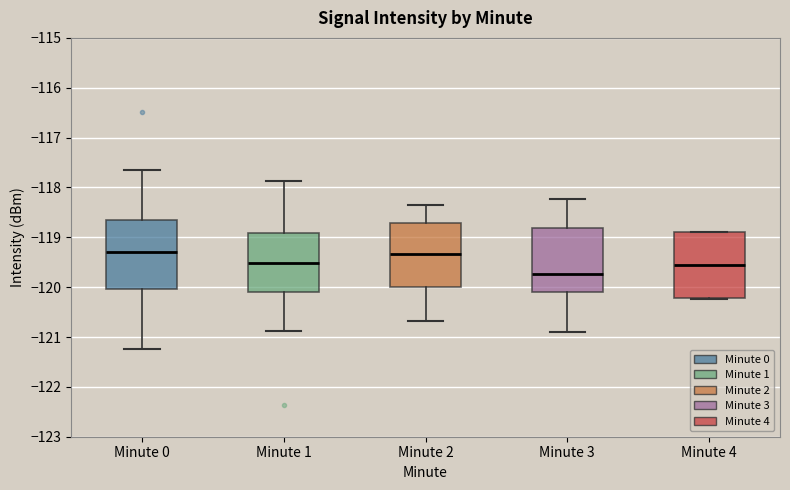

Where does the median line of the box for Minute 0 sit on the y-axis? The values are not printed on the chart, so give them approximately, as read against the axis.

-119.3